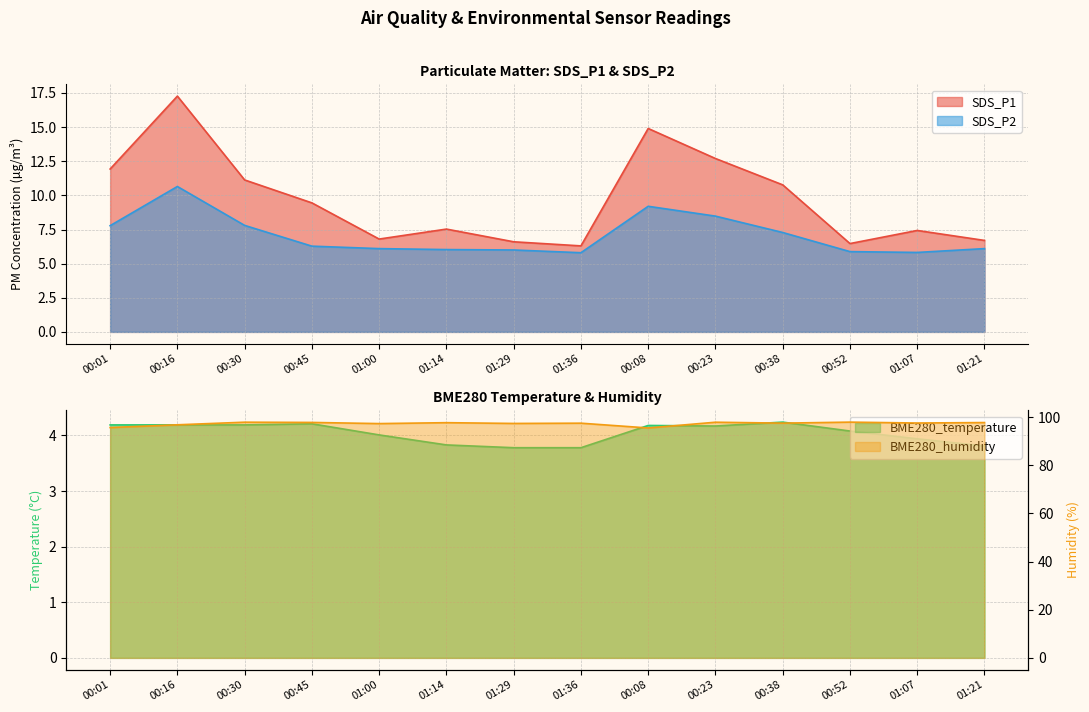

What value does the BME280_temperature series have at 00:30?

4.2